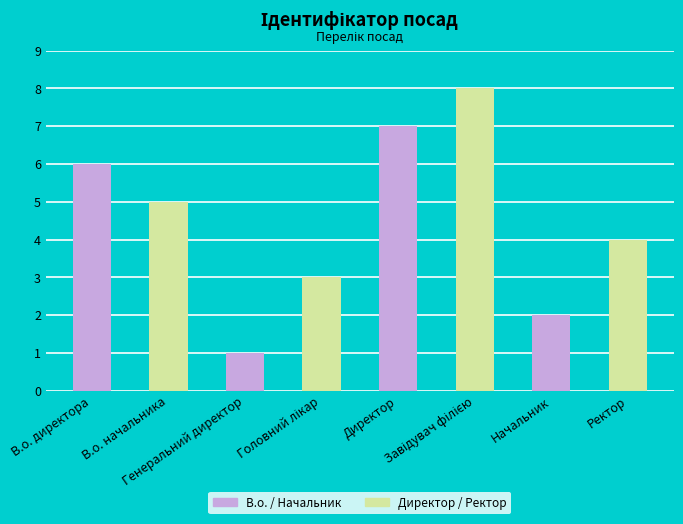

What is the sum of all values?

36